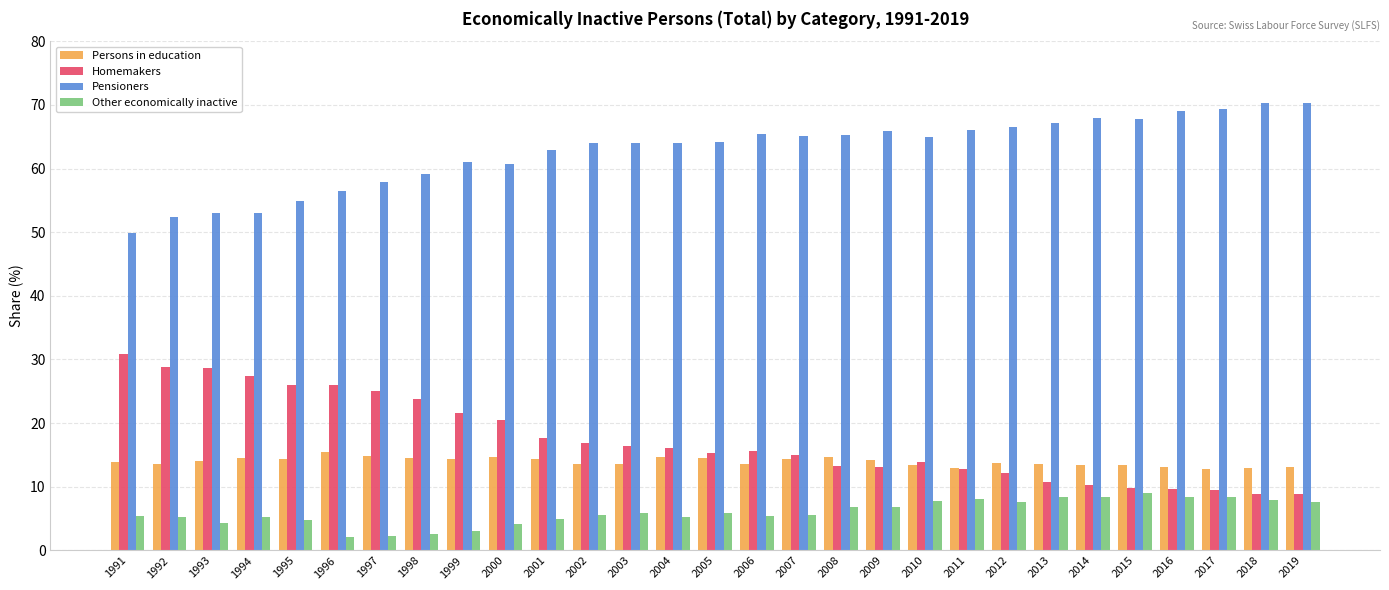

What is the spread (max minus min) of values at 1998?

56.5